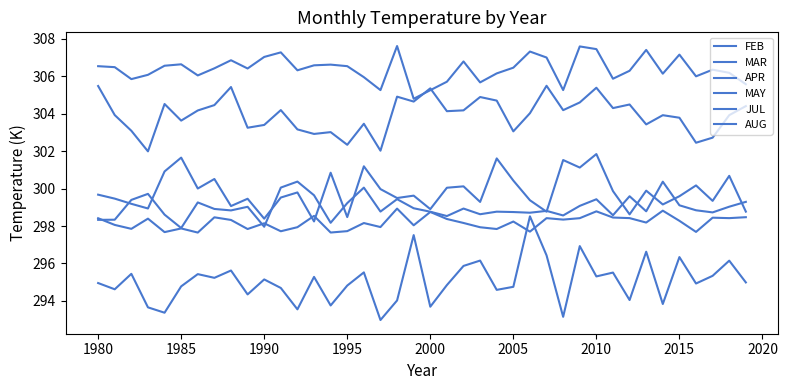

Does the chart display data point markers on the line(s)?

No